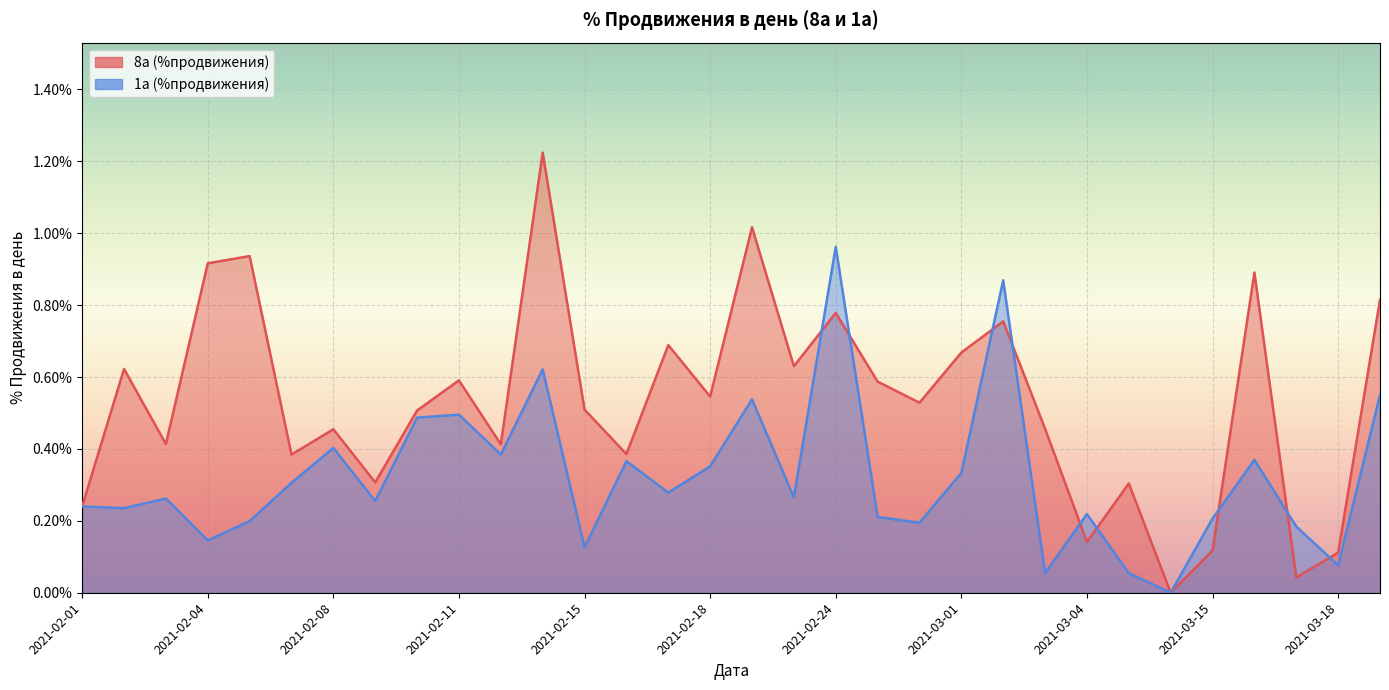

True or false: 1а (%продвижения) has a value of 0.0 at 2021-02-17.

False